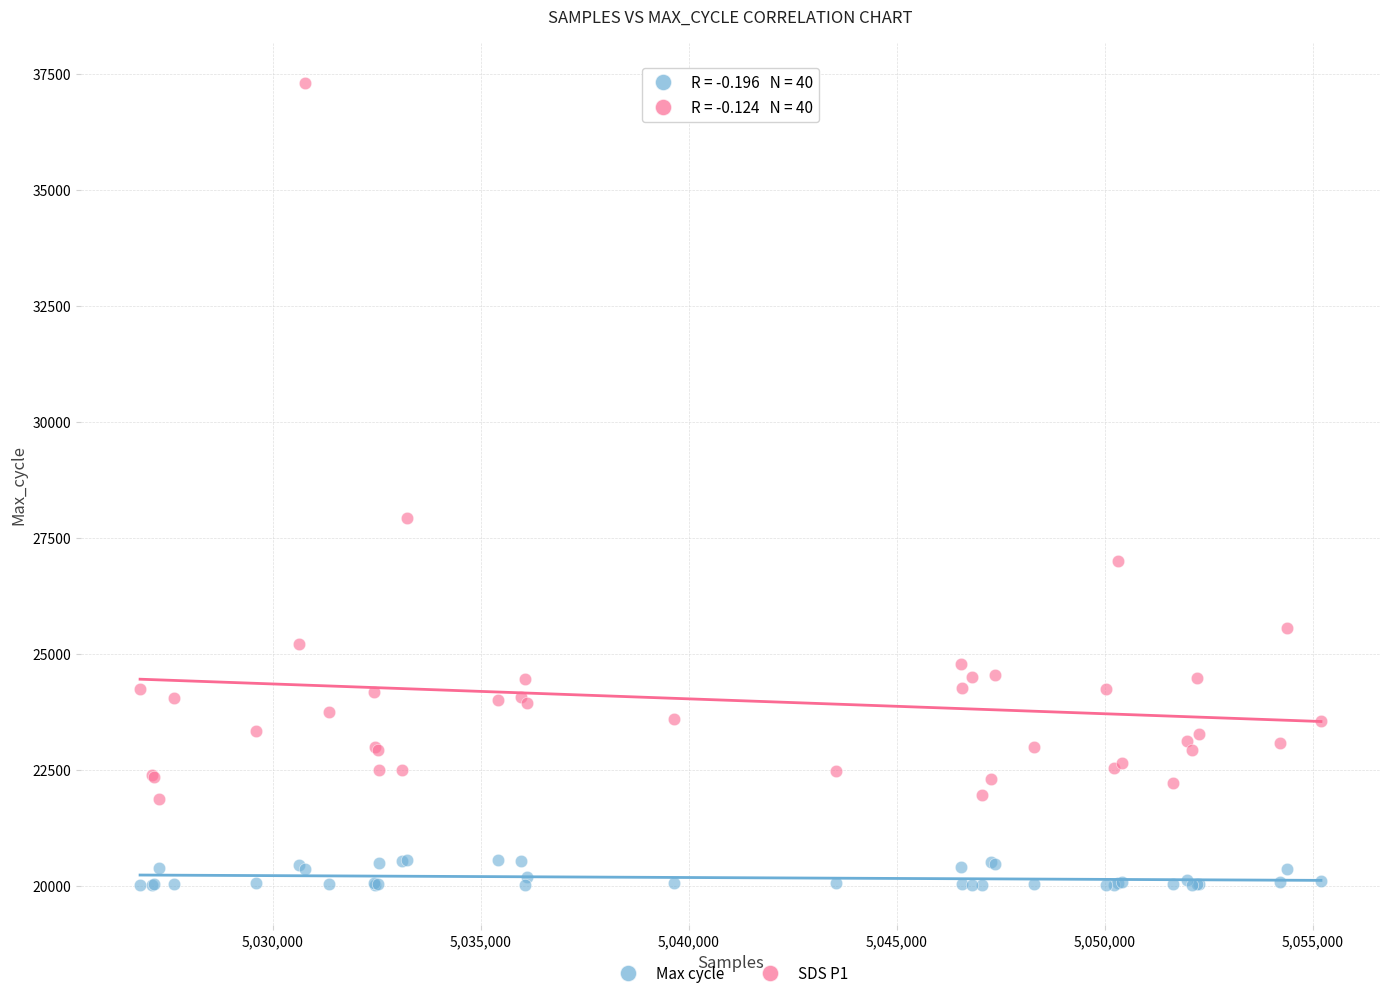

Across all series, what Y value is closest to 28658?

27915